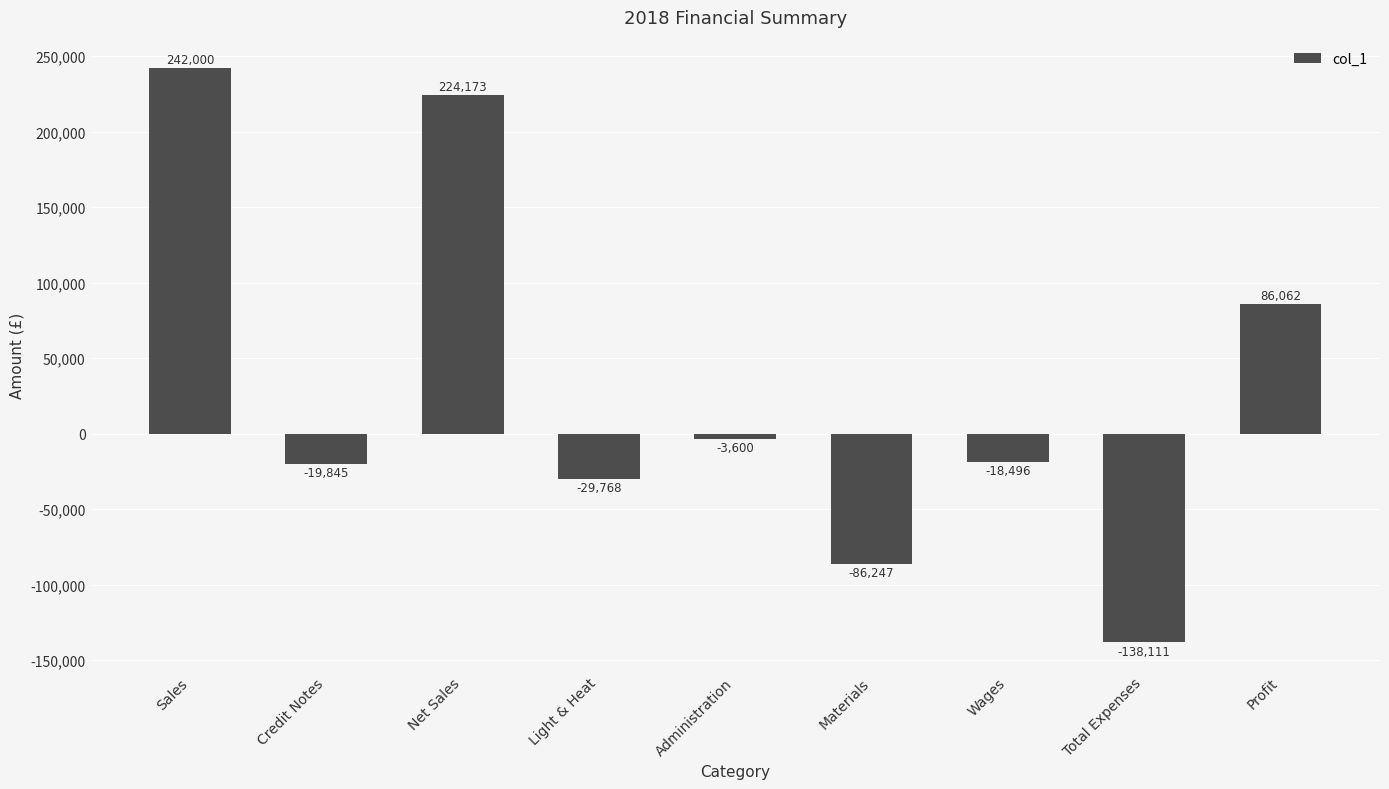

Rank the categories by value from lowest to highest.

Total Expenses, Materials, Light & Heat, Credit Notes, Wages, Administration, Profit, Net Sales, Sales